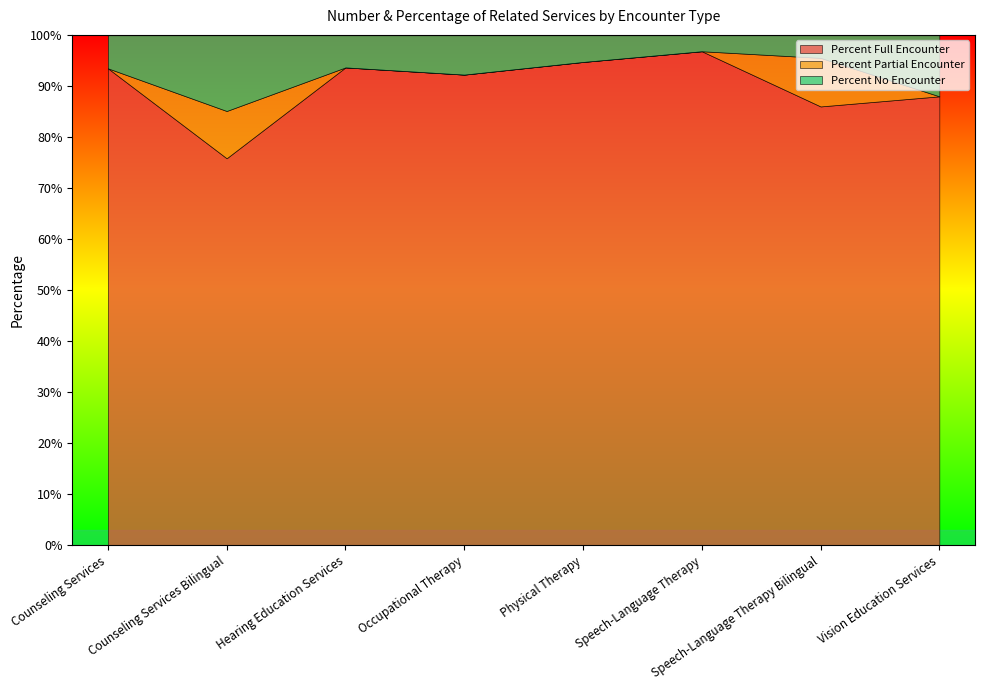

List the series in order of their peak value, highest first.

Percent Full Encounter, Percent No Encounter, Percent Partial Encounter